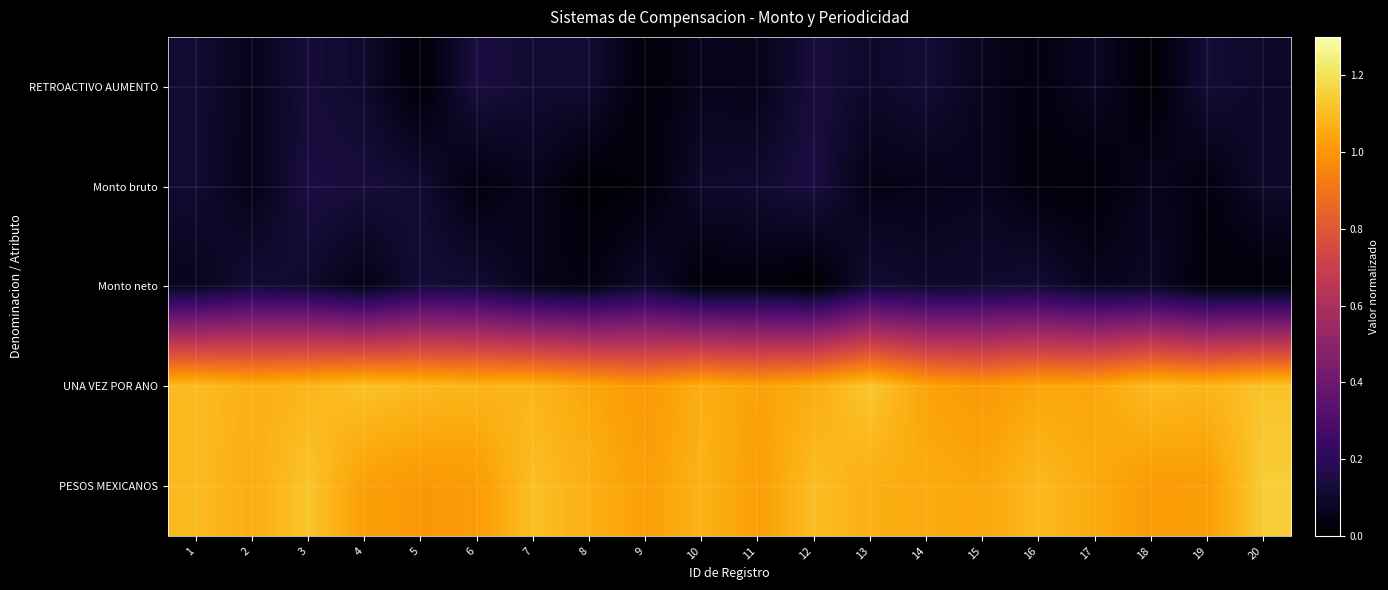

Reading left to right, transcribe all the data shown in this chart.

RETROACTIVO AUMENTO: 1=0.1	2=0.1	3=0.1	4=0.1	5=0.0	6=0.1	7=0.1	8=0.1	9=0.0	10=0.1	11=0.1	12=0.1	13=0.1	14=0.1	15=0.1	16=0.0	17=0.1	18=0.0	19=0.1	20=0.1
Monto bruto: 1=0.1	2=0.1	3=0.1	4=0.1	5=0.1	6=0.0	7=0.1	8=0.0	9=0.0	10=0.1	11=0.1	12=0.1	13=0.0	14=0.1	15=0.1	16=0.0	17=0.0	18=0.1	19=0.0	20=0.1
Monto neto: 1=0.1	2=0.1	3=0.1	4=0.0	5=0.1	6=0.1	7=0.1	8=0.0	9=0.1	10=0.0	11=0.0	12=0.0	13=0.1	14=0.1	15=0.1	16=0.1	17=0.1	18=0.1	19=0.0	20=0.0
UNA VEZ POR ANO: 1=1.1	2=1.1	3=1.1	4=1.1	5=1.1	6=1.1	7=1.1	8=1.0	9=1.0	10=1.1	11=1.0	12=1.1	13=1.1	14=1.0	15=1.0	16=1.0	17=1.0	18=1.1	19=1.1	20=1.1
PESOS MEXICANOS: 1=1.1	2=1.1	3=1.1	4=1.0	5=1.0	6=1.0	7=1.1	8=1.1	9=1.0	10=1.1	11=1.0	12=1.1	13=1.1	14=1.1	15=1.0	16=1.1	17=1.1	18=1.0	19=1.0	20=1.1